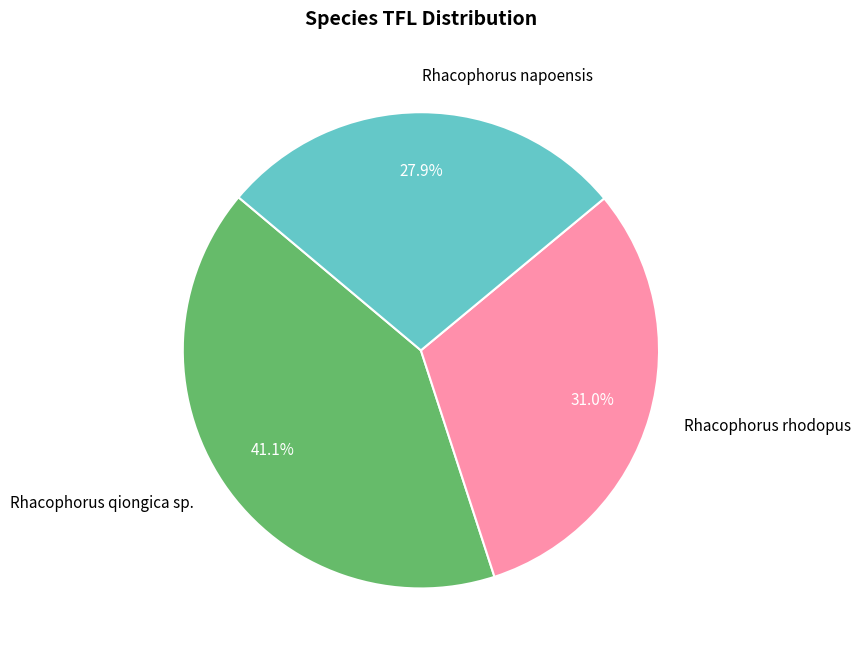

Which has a higher value, Rhacophorus qiongica sp. or Rhacophorus napoensis?

Rhacophorus qiongica sp.